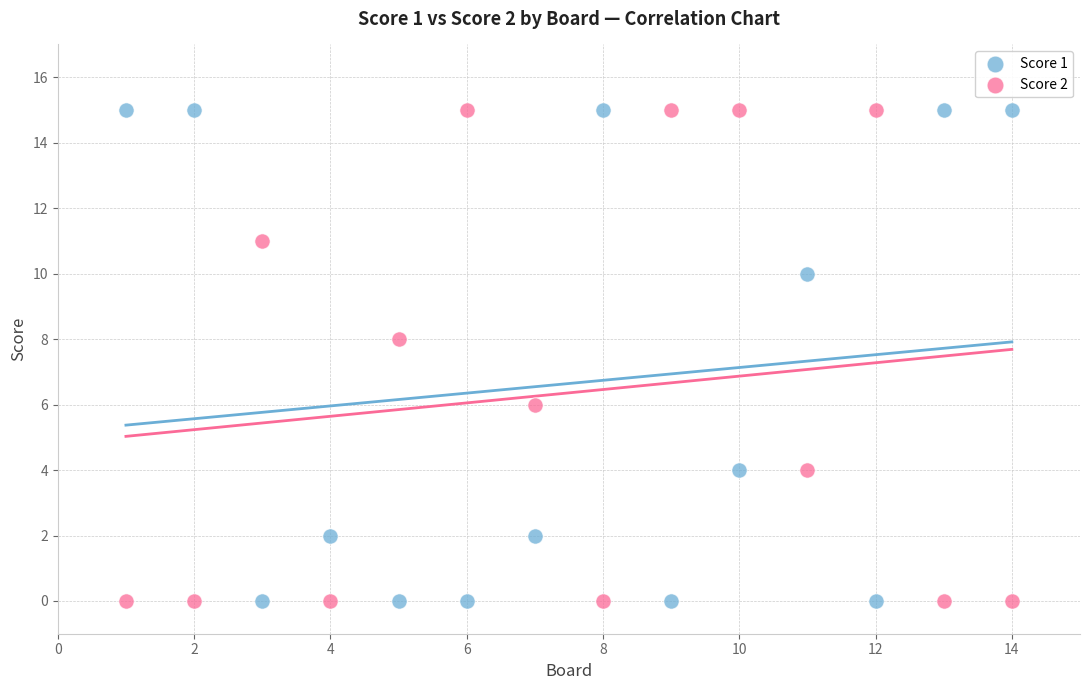

What is the X range (max minus min) for the scatter plot?

13